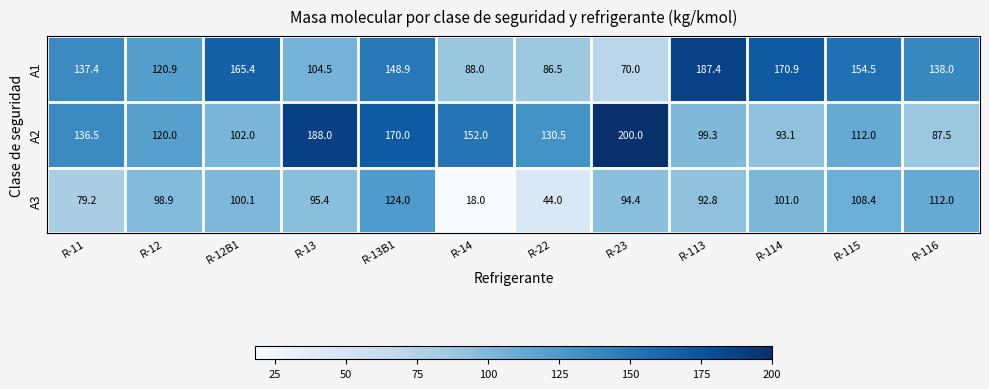

What is the total value across all series at R-115?

374.9